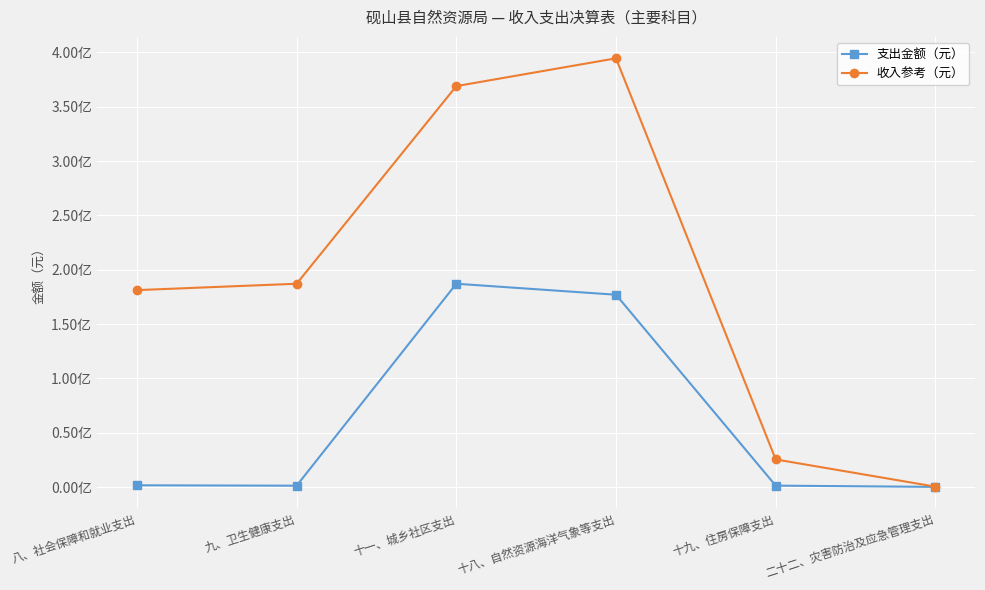

Does the chart display data point markers on the line(s)?

Yes